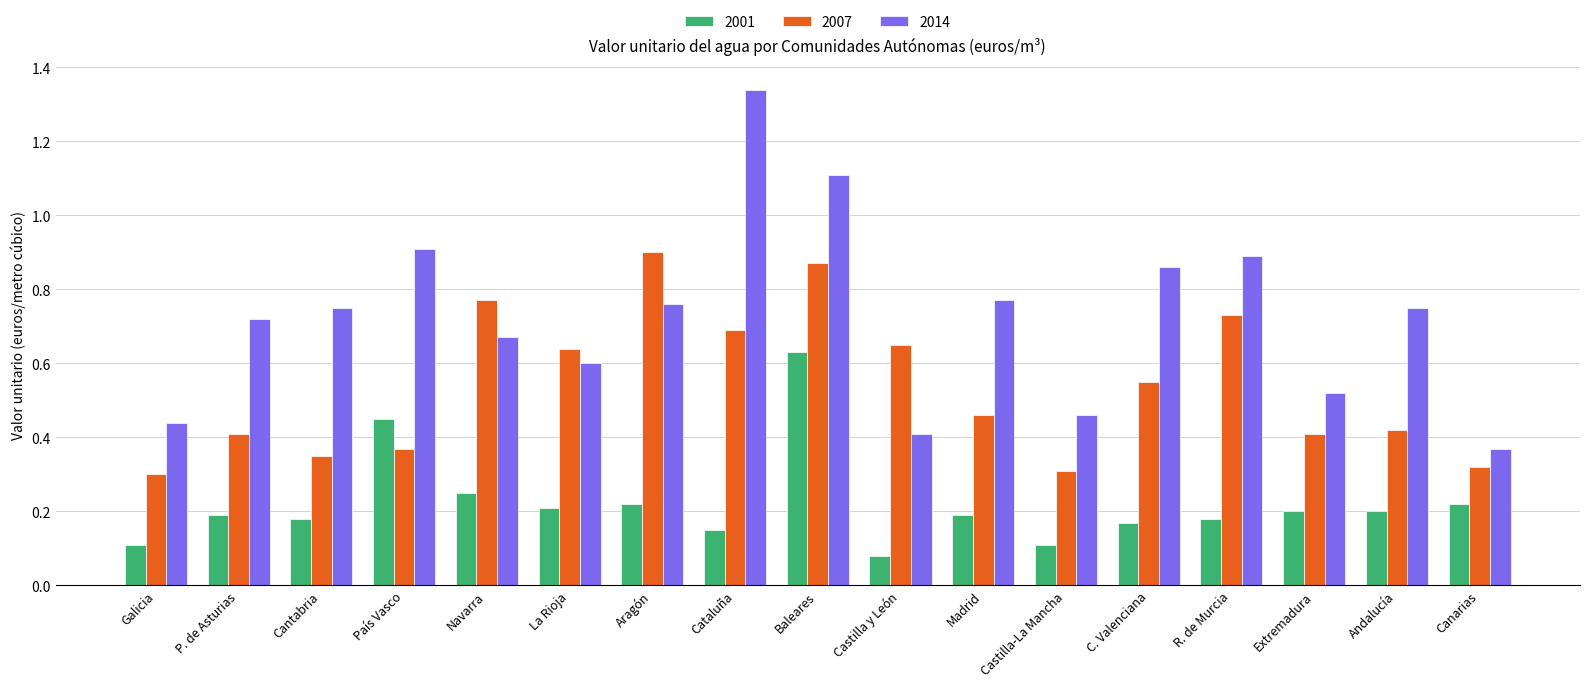

At which category is the sum across all series the highest?

Baleares